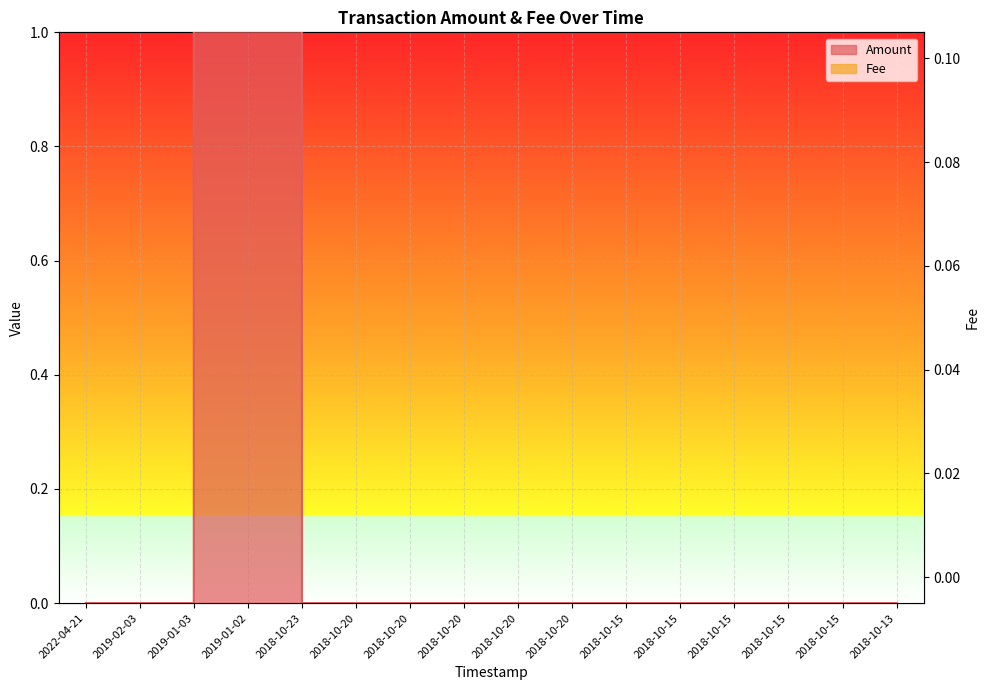

Reading left to right, transcribe all the data shown in this chart.

Amount: 0.0	0.0	0.0	4921.2	0.0	0.0	0.0	0.0	0.0	0.0	0.0	0.0	0.0	0.0	0.0	0.0
Fee: 0.1	0.0	0.1	0.1	0.0	0.0	0.0	0.0	0.0	0.0	0.0	0.1	0.1	0.1	0.1	0.0